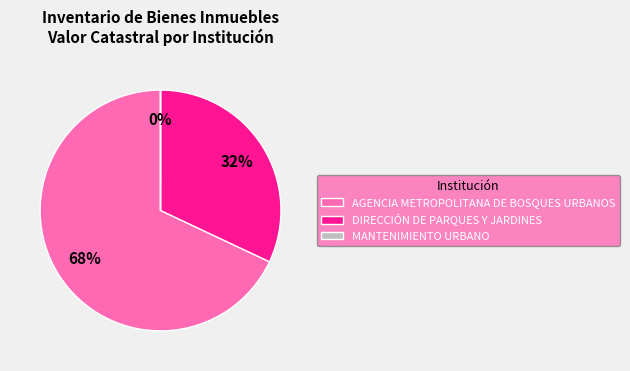

The DIRECCIÓN DE PARQUES Y JARDINES slice represents 24% of the pie. True or false?

False